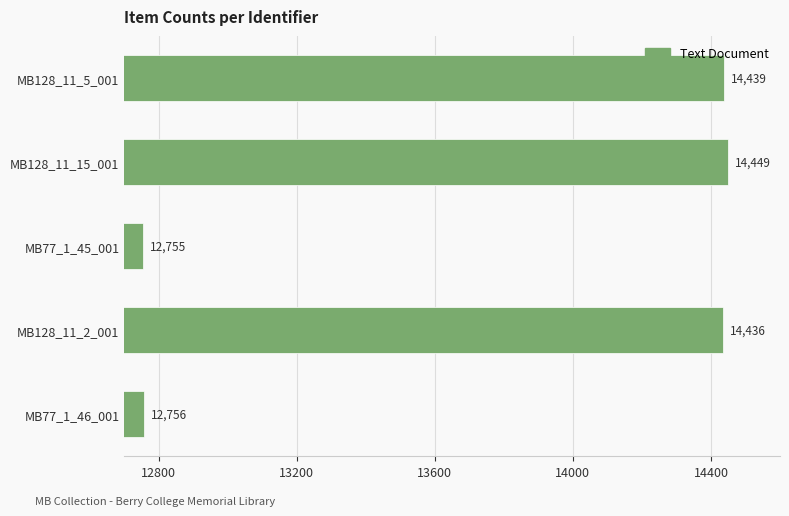

True or false: the data shows 17385 at MB77_1_45_001.

False